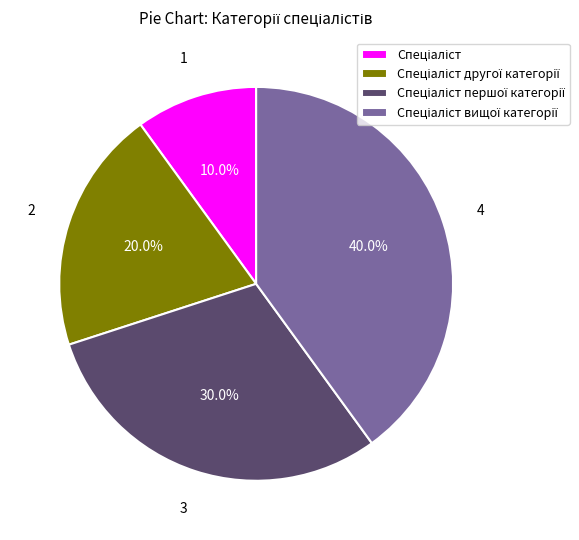

Is there any slice that represents more than half of the pie?

No